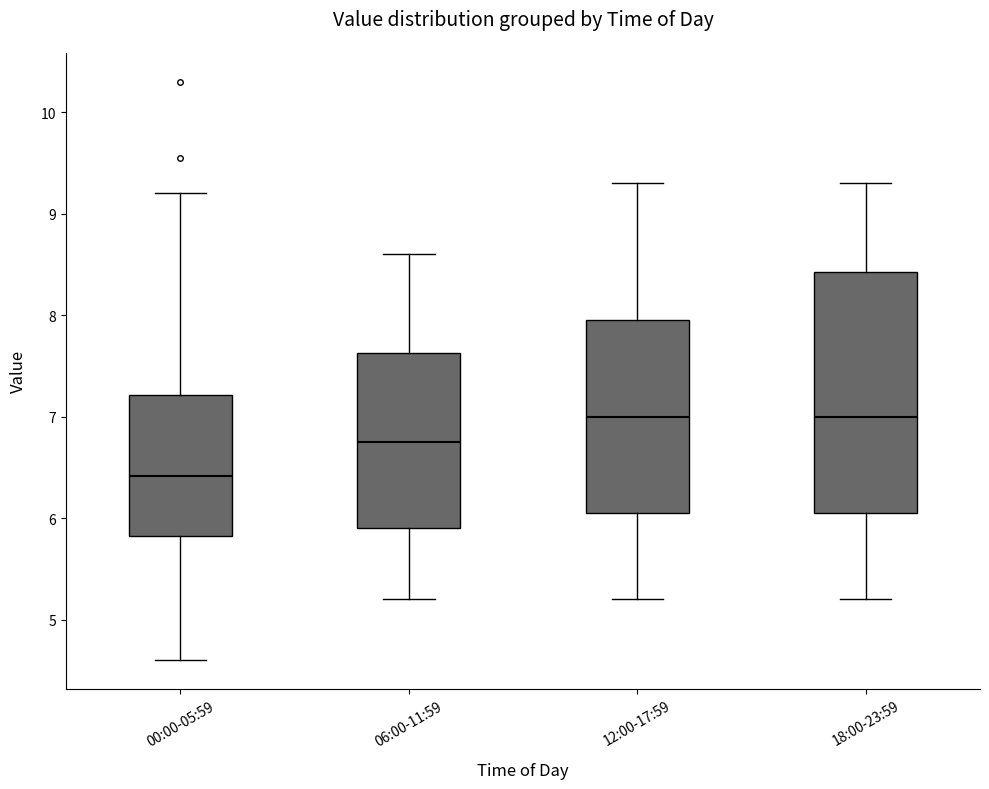

Reading left to right, transcribe this box plot: for each box, give where its median line is, the range the box spans, and where its two whiskers end, as read against the y-axis. The values are not printed on the chart, so give them approximately, as read against the axis.

00:00-05:59: median 6.4, box 5.8 to 7.2, whiskers 4.6 to 9.2
06:00-11:59: median 6.8, box 5.9 to 7.6, whiskers 5.2 to 8.6
12:00-17:59: median 7.0, box 6.1 to 8.0, whiskers 5.2 to 9.3
18:00-23:59: median 7.0, box 6.1 to 8.4, whiskers 5.2 to 9.3